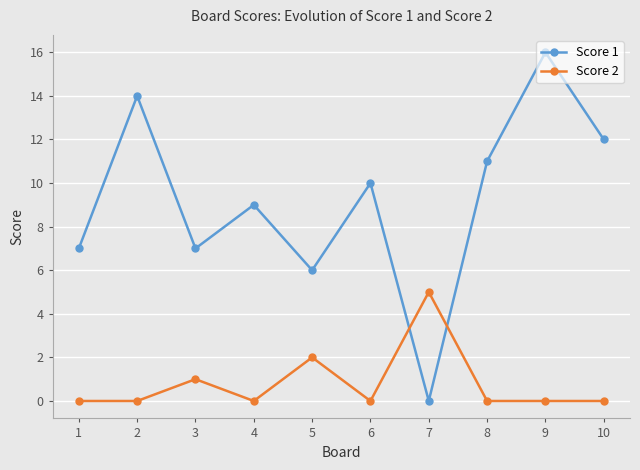

Reading left to right, list all the values displayed in this chart.

Score 1: 7	14	7	9	6	10	0	11	16	12
Score 2: 0	0	1	0	2	0	5	0	0	0